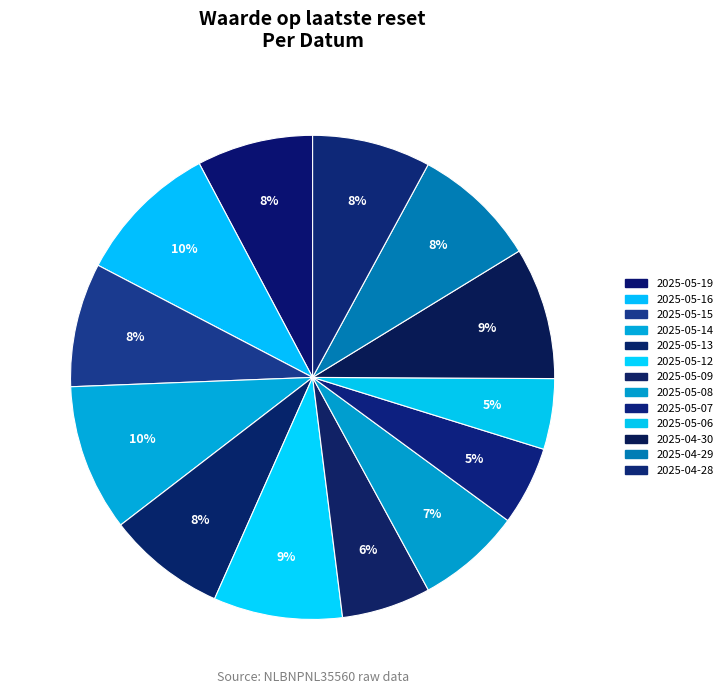

Count the number of slices in the pie.

13